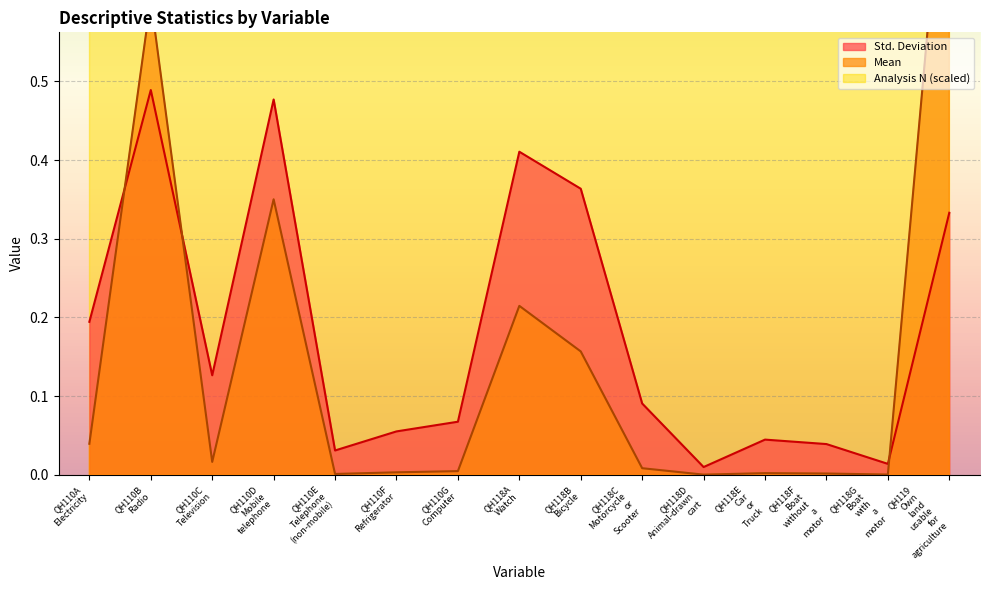

What is the value of the Mean point at the 9th from the left?

0.2